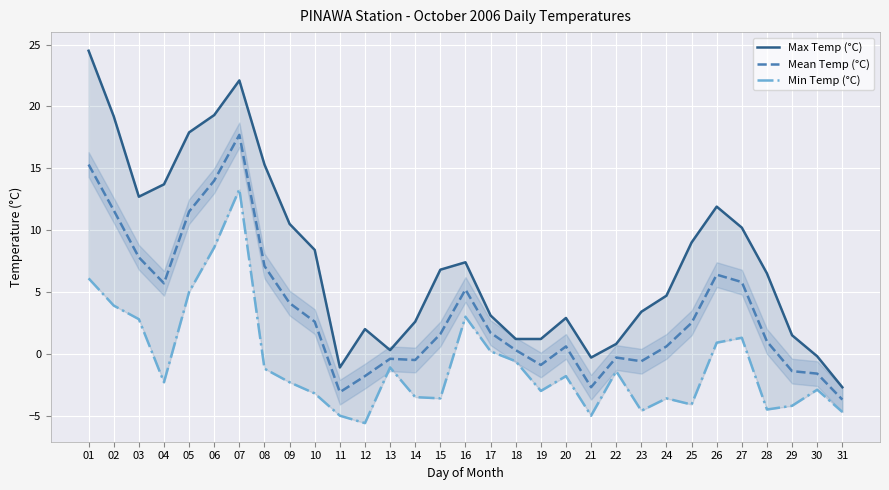

How many lines are shown in the chart?

3